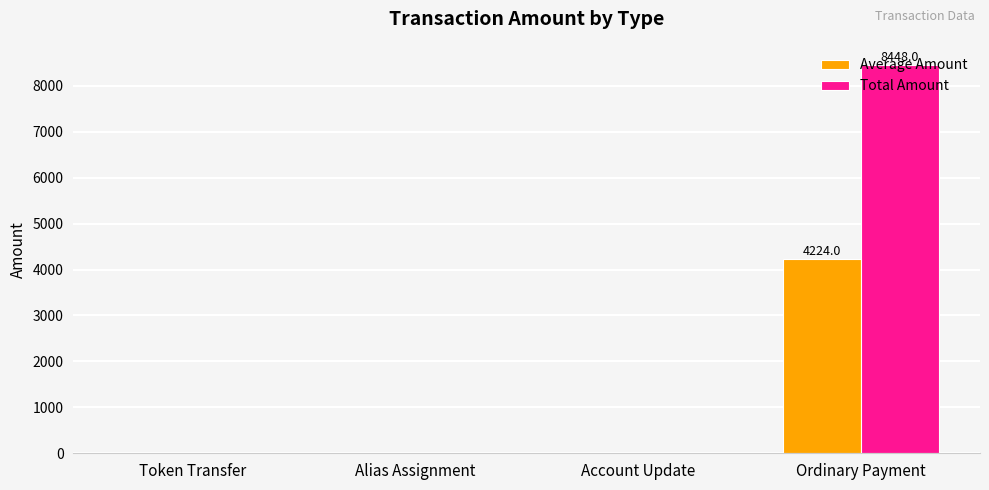

True or false: Average Amount has a value of 0 at Alias Assignment.

True